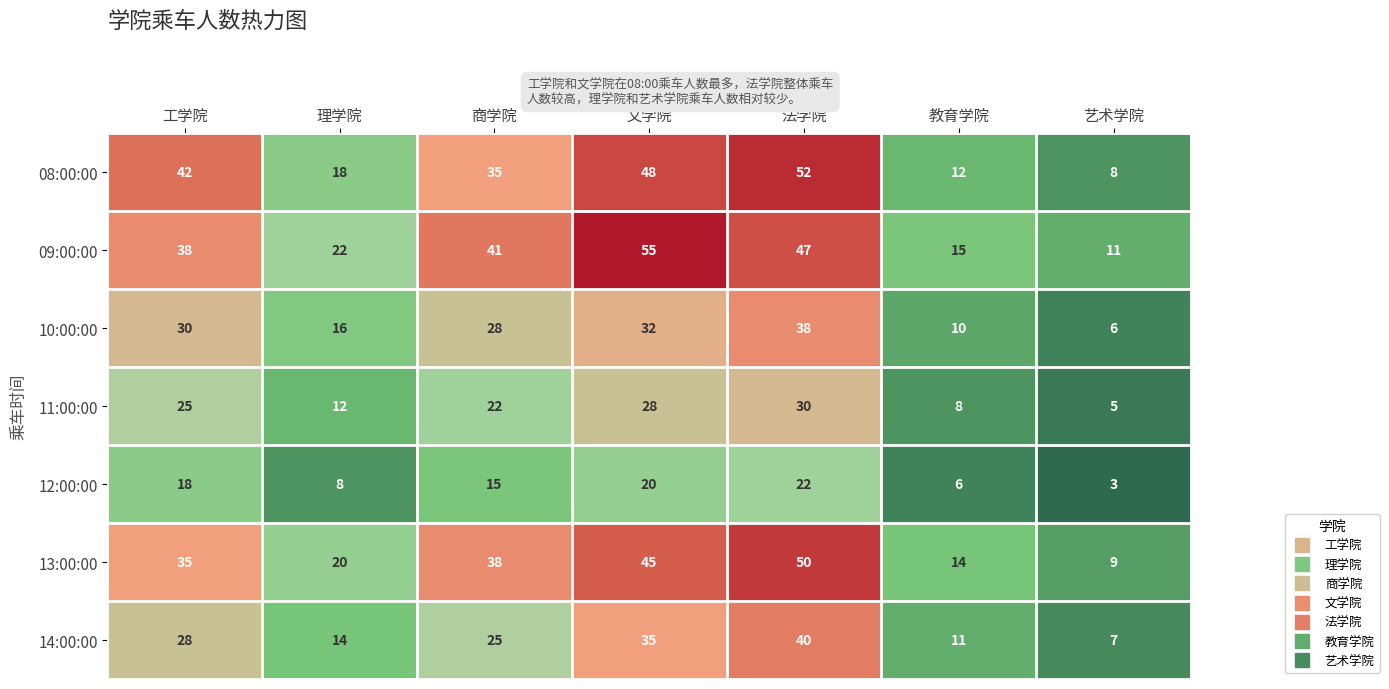

The value of 09:00:00 at 文学院 is 55. True or false?

True